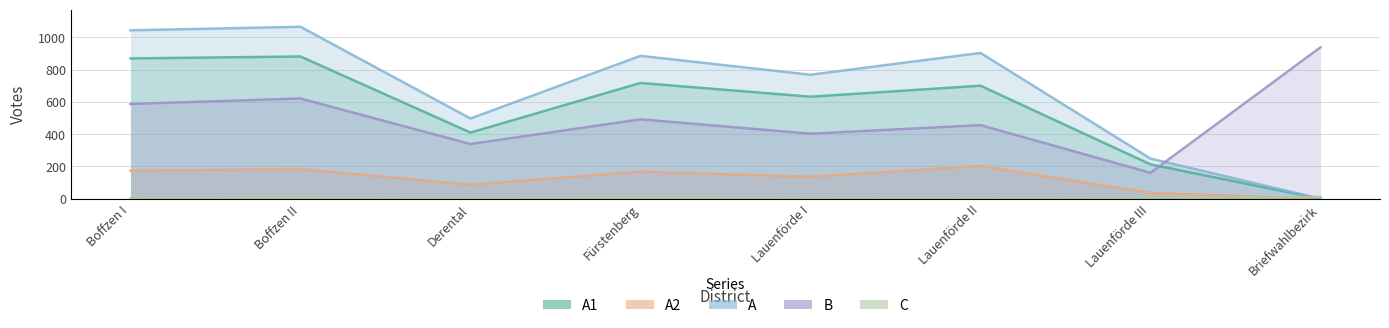

What is the difference between the maximum and minimum values in the A series?

1065